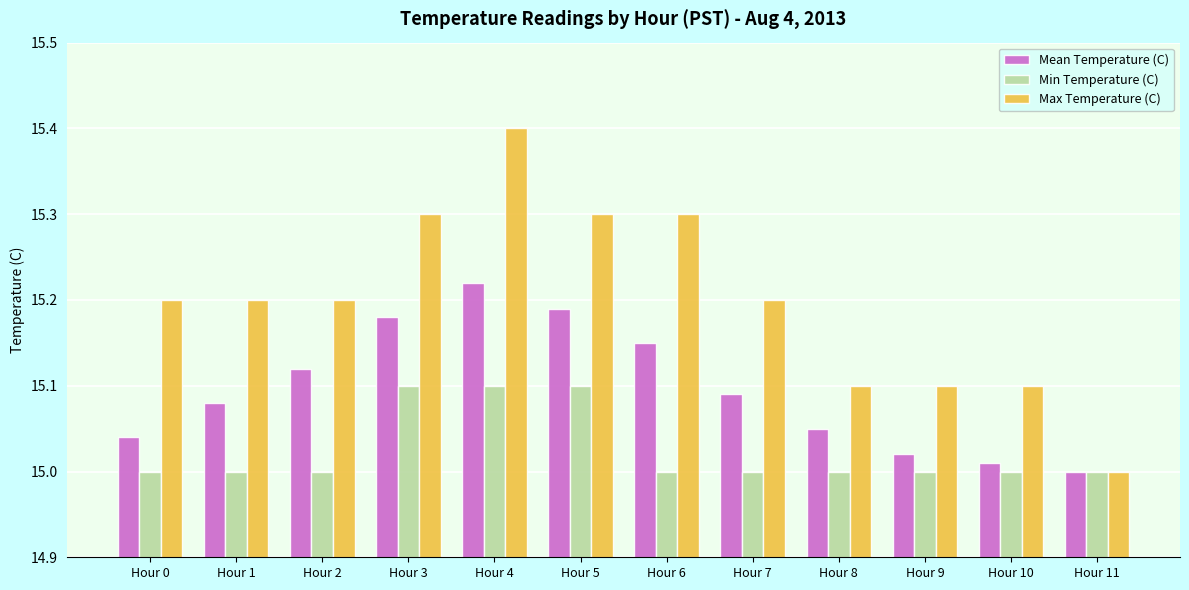

Is the value of Max Temperature (C) at Hour 10 greater than the value of Mean Temperature (C) at Hour 6?

No